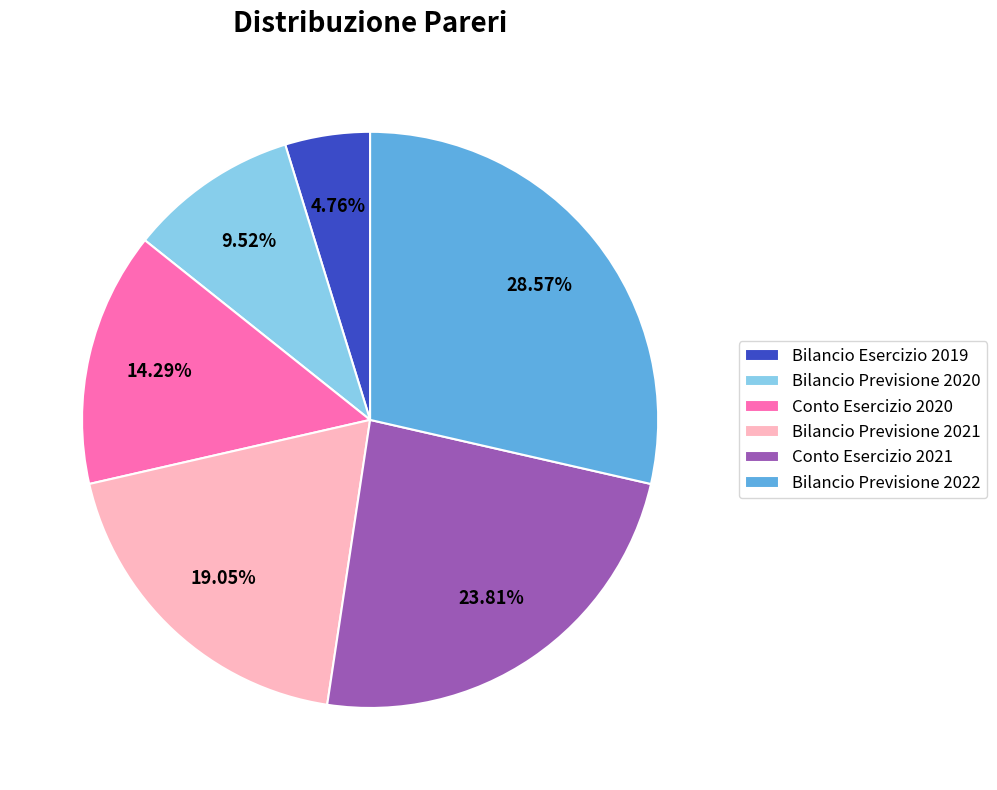

Is there a majority slice in this chart?

No